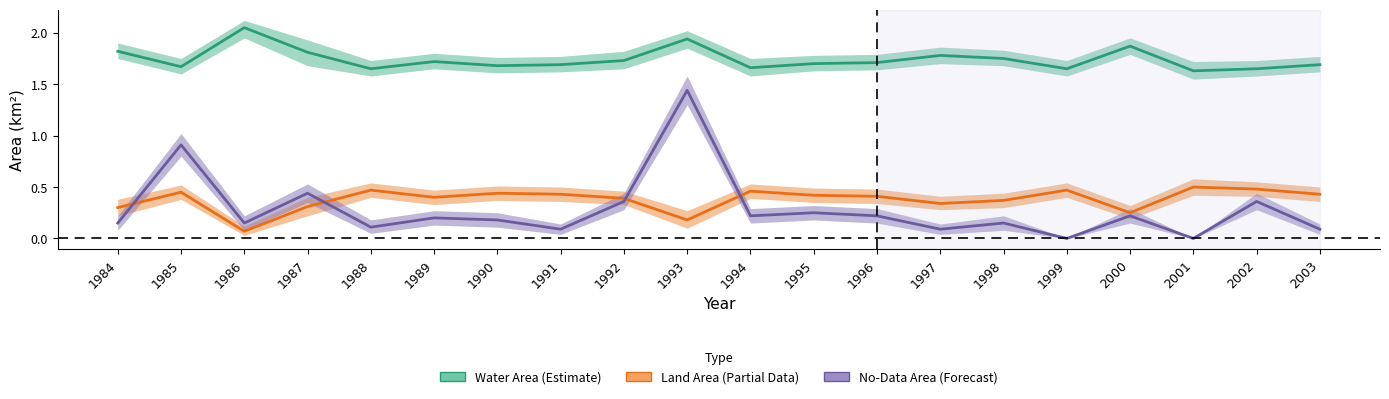

At which category does the chart reach its peak across all series?

1986